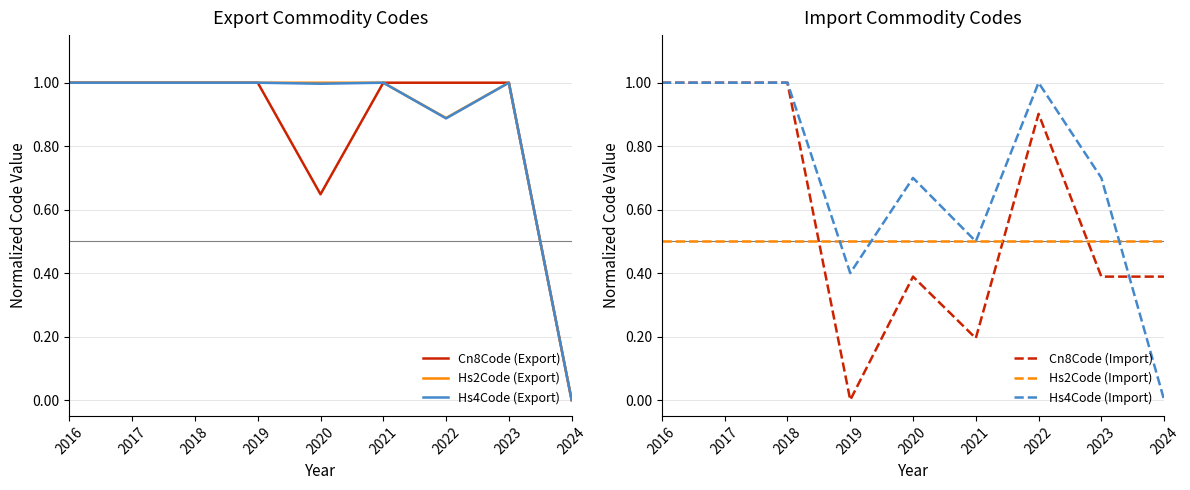

Rank the categories by Hs2Code (Export) value from lowest to highest.

2024, 2022, 2016, 2017, 2018, 2019, 2020, 2021, 2023